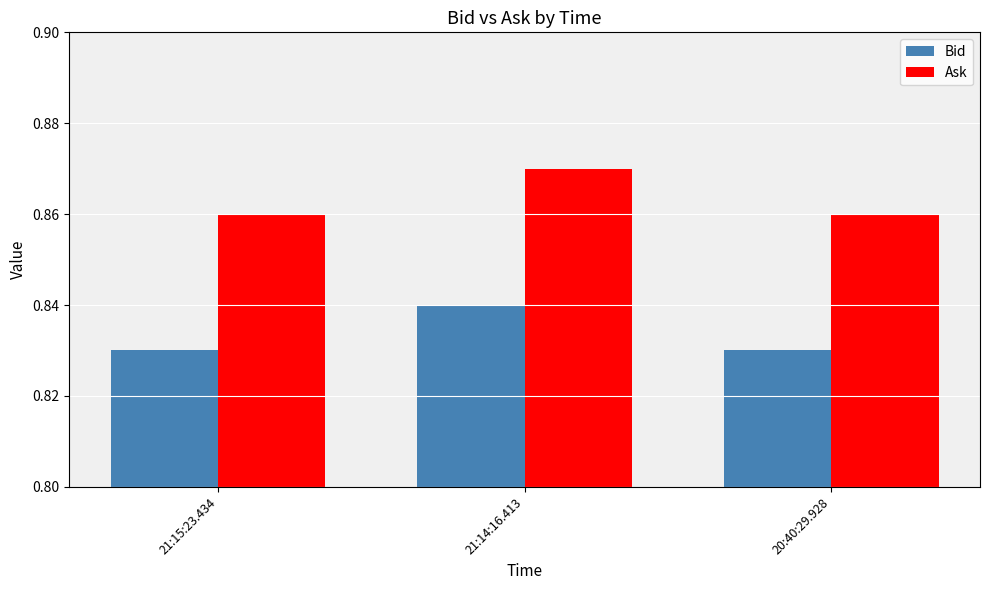

How many Bid values are between 0 and 1?

3